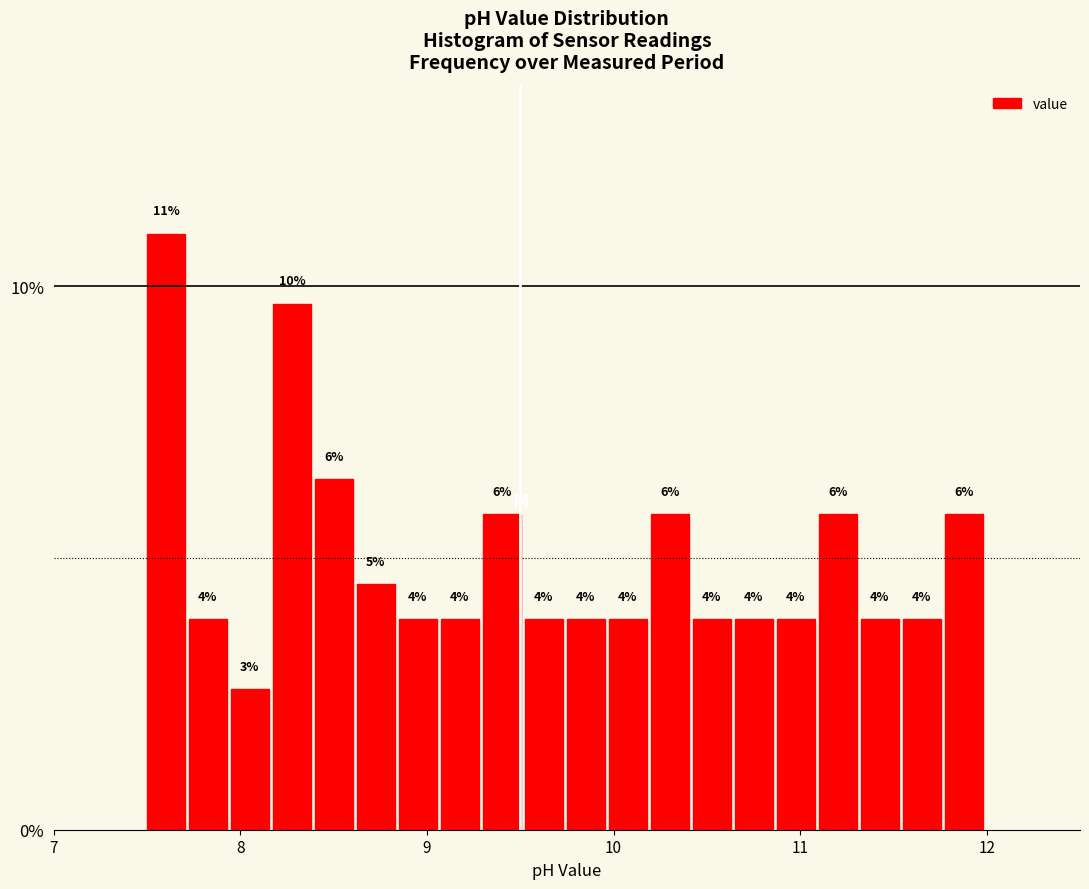

Around what value on the x-axis is the tallest bar? Give the approximate position of its centre, as read against the axis.

7.6